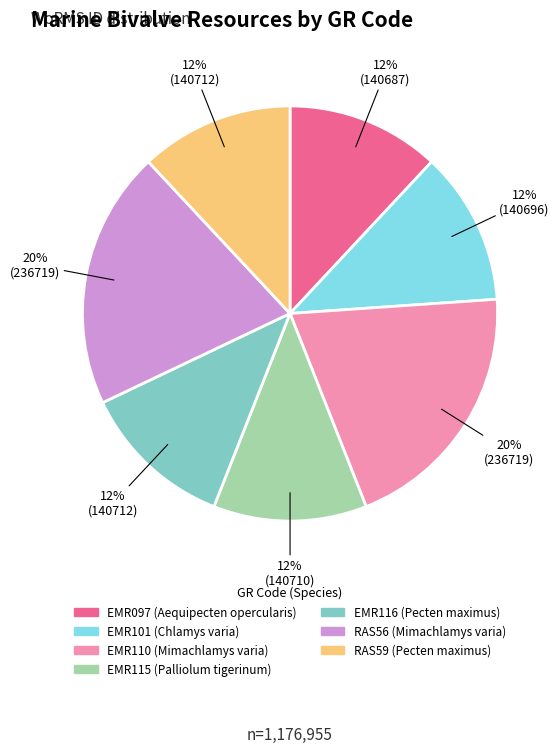

Approximately how many times larger is the value at RAS56 compared to EMR115?

1.7